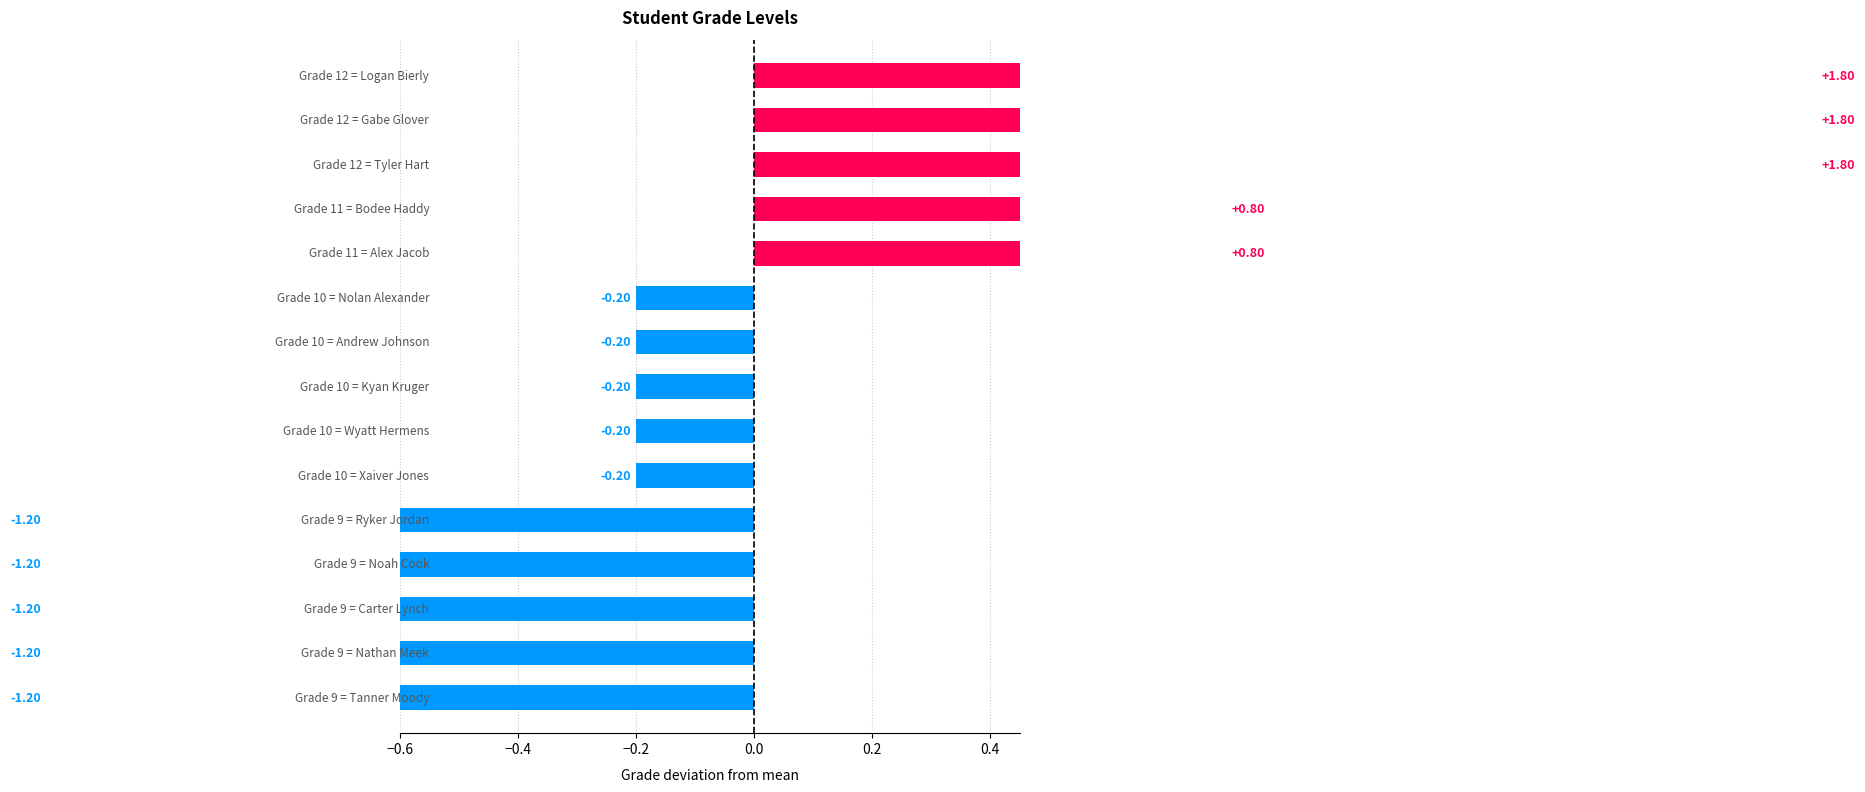

The chart shows a value of -0.1 at 0.6. True or false?

False